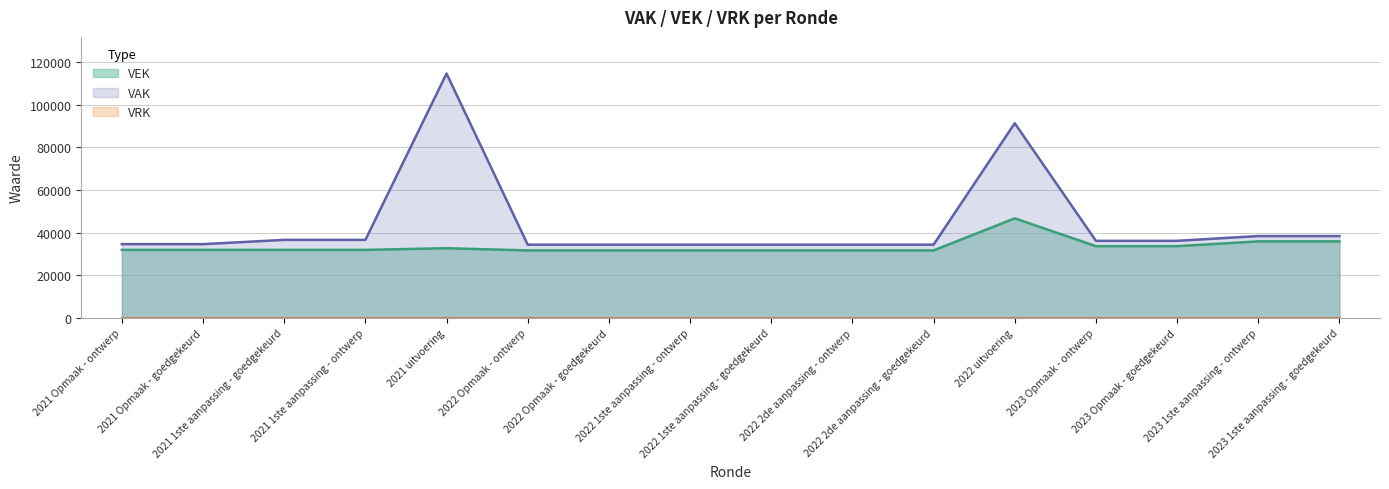

Rank the categories by value from lowest to highest.

2022 Opmaak - ontwerp, 2022 Opmaak - goedgekeurd, 2022 1ste aanpassing - ontwerp, 2022 1ste aanpassing - goedgekeurd, 2022 2de aanpassing - ontwerp, 2022 2de aanpassing - goedgekeurd, 2021 Opmaak - ontwerp, 2021 Opmaak - goedgekeurd, 2021 1ste aanpassing - goedgekeurd, 2021 1ste aanpassing - ontwerp, 2021 uitvoering, 2023 Opmaak - ontwerp, 2023 Opmaak - goedgekeurd, 2023 1ste aanpassing - ontwerp, 2023 1ste aanpassing - goedgekeurd, 2022 uitvoering